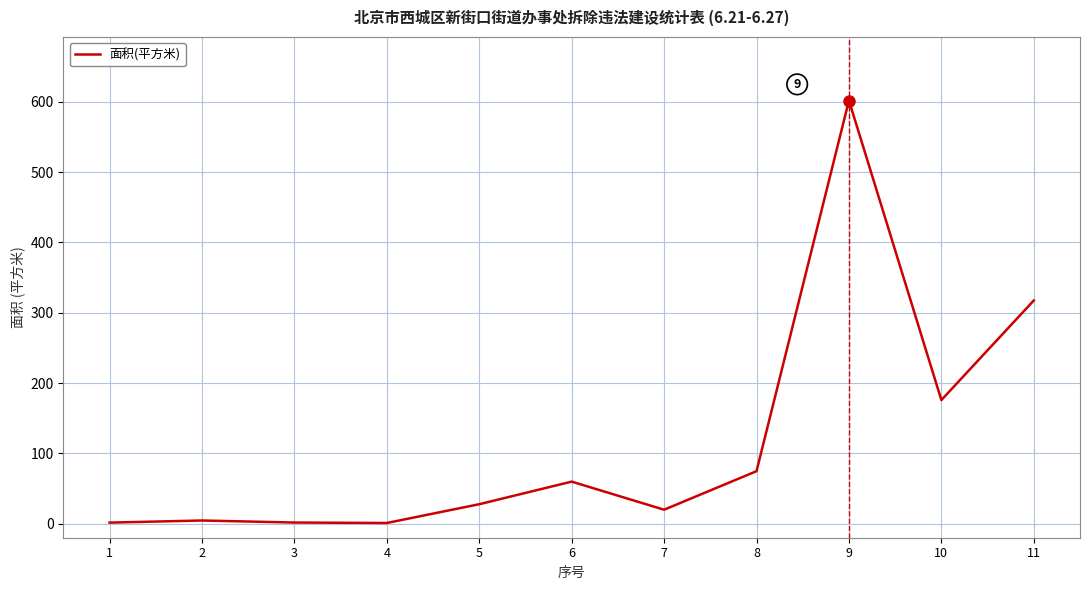

Is this an area chart (filled region under the line)?

No